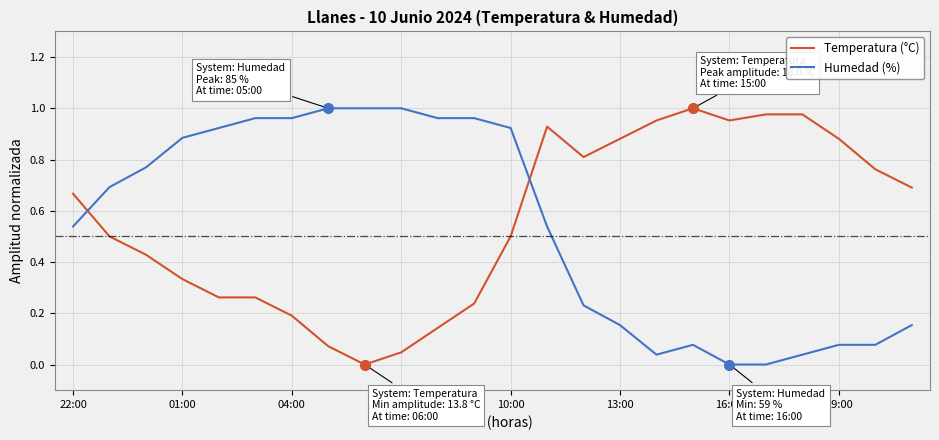

How many lines are shown in the chart?

2